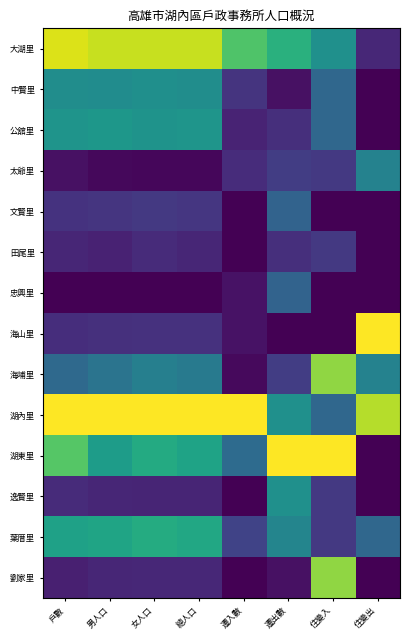

Which has a higher value, 遷出數 or 女人口?

女人口